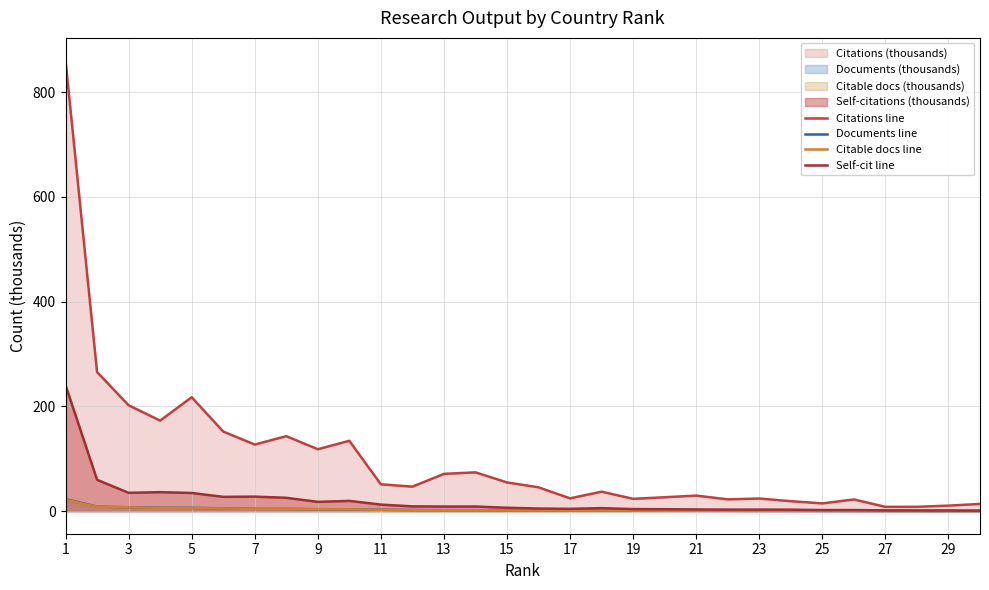

Where does the Documents line series first go above 1?

1